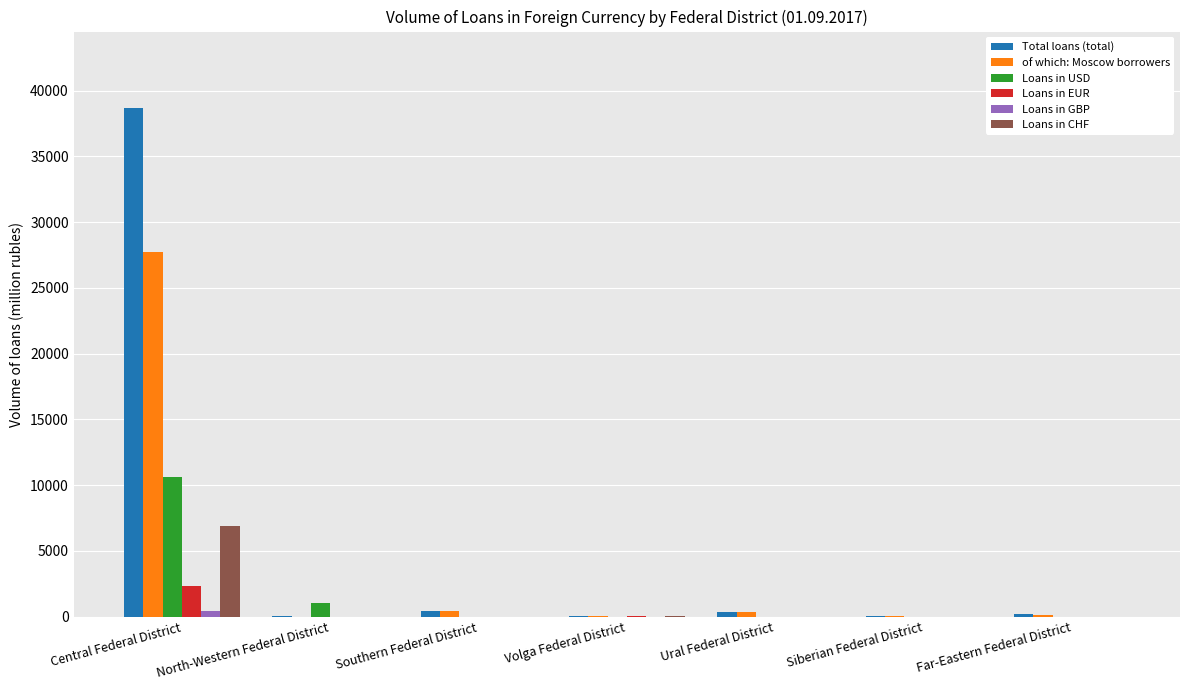

How many distinct data groups are displayed?

6